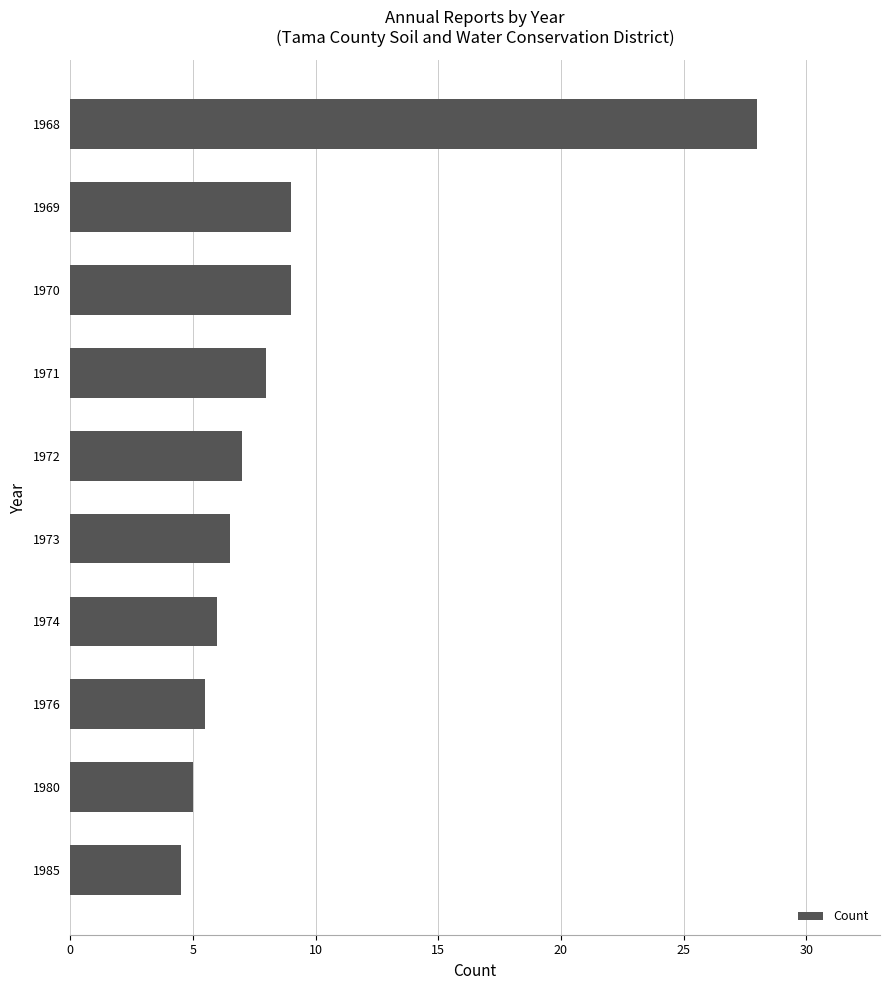

Reading top to bottom, extract all data points from this chart.

28.0	9.0	9.0	8.0	7.0	6.5	6.0	5.5	5.0	4.5